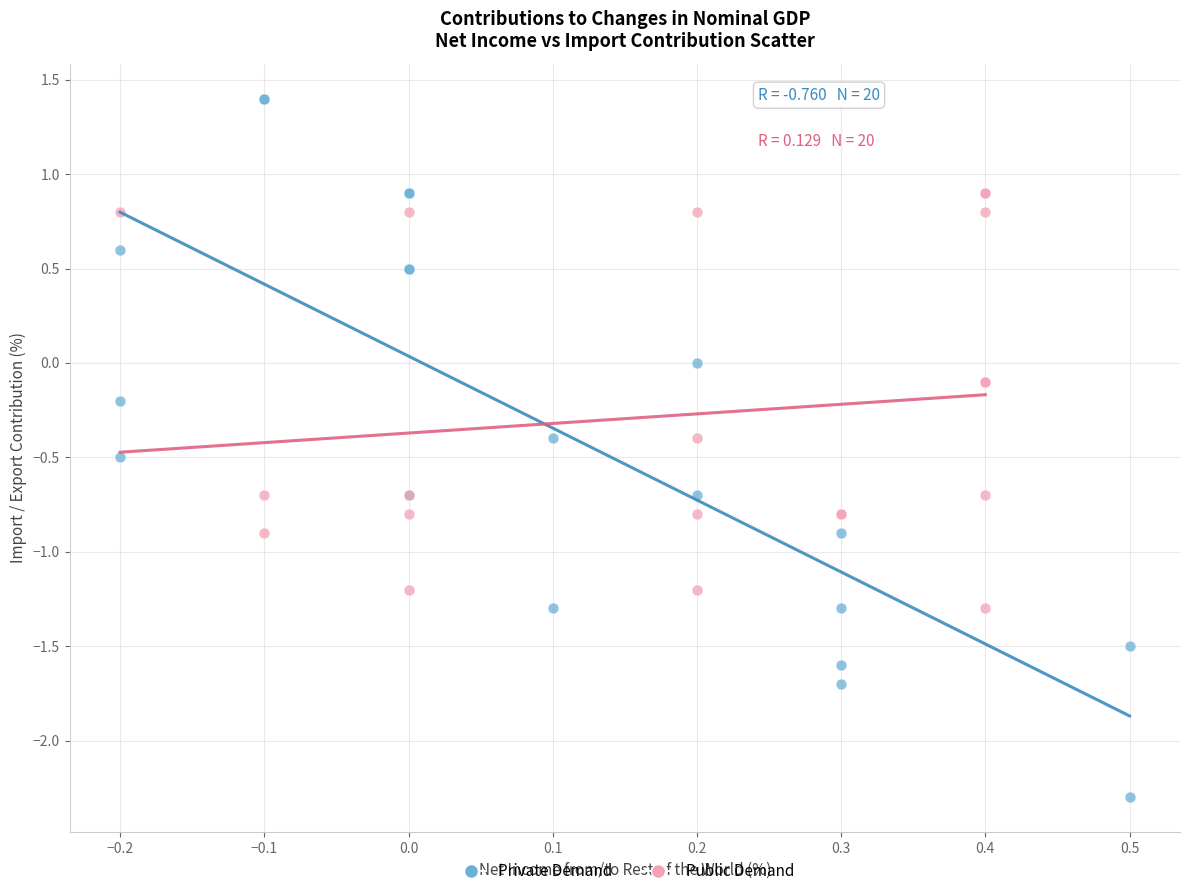

Which series contains the lowest Y value?

Private Demand